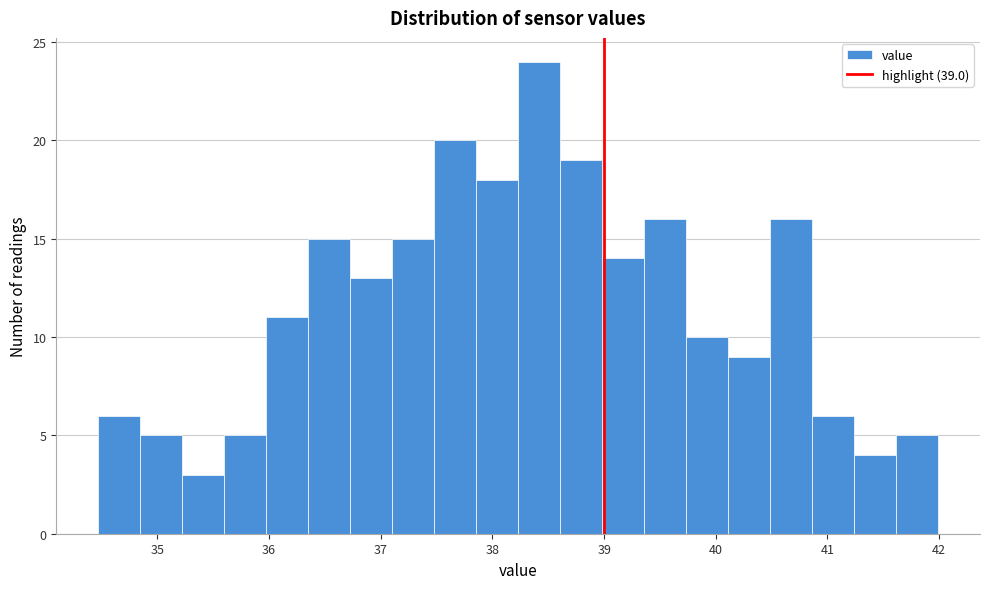

Read against the x-axis, roughly where is the centre of the tallest bar?

38.4